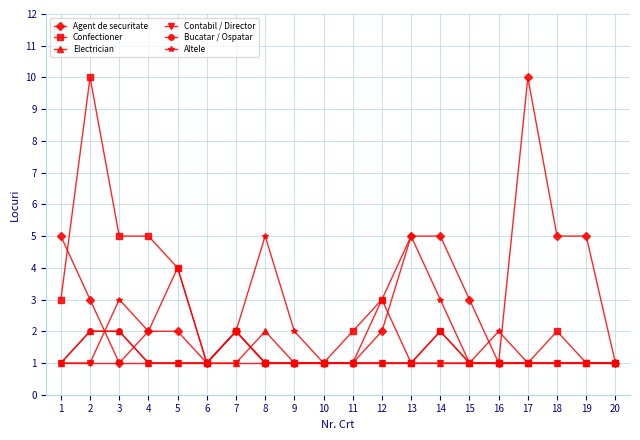

What is the approximate value of Agent de securitate at 15?

3